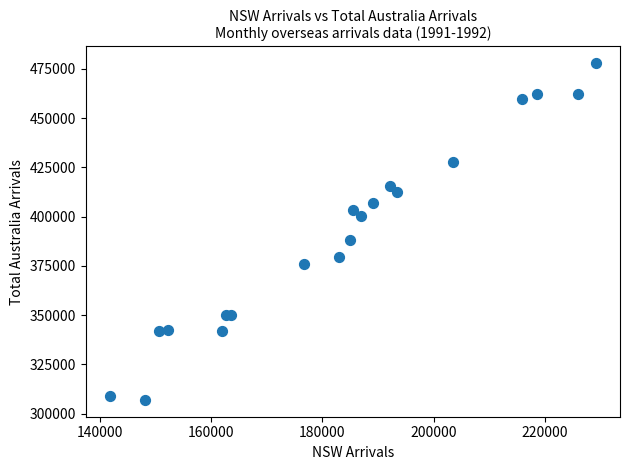

What Y value in the scatter plot is closest to 392370?

387990